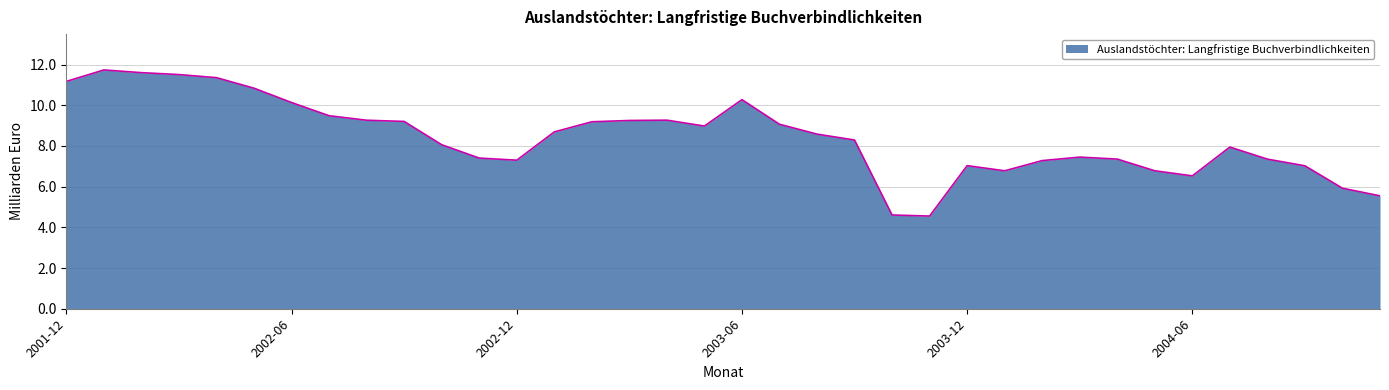

Does the chart display data point markers on the line(s)?

No